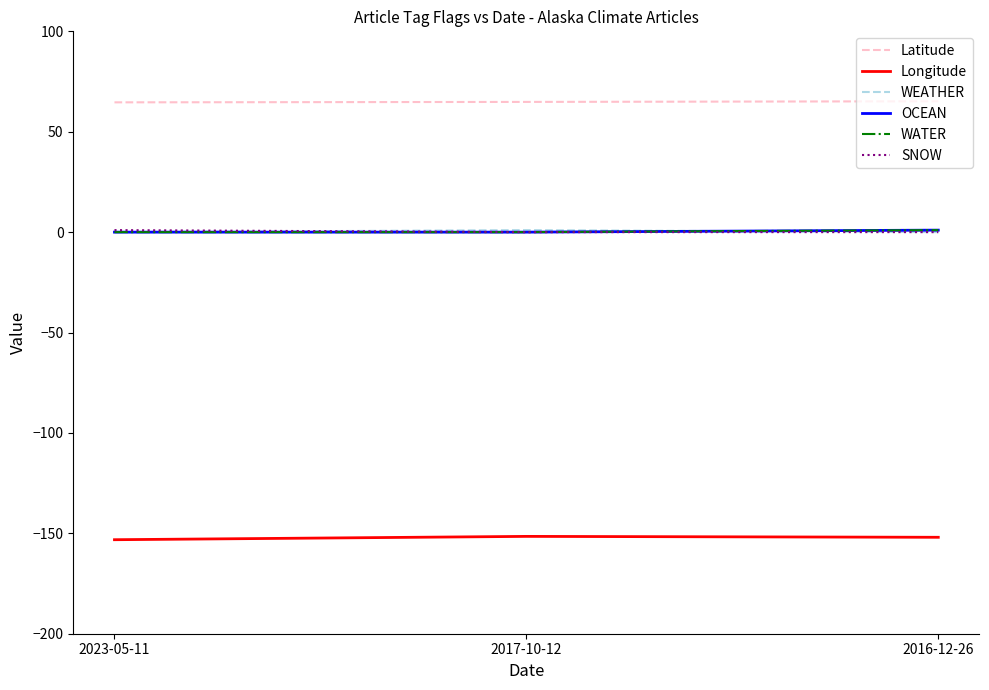

Does the chart have visible grid lines?

No